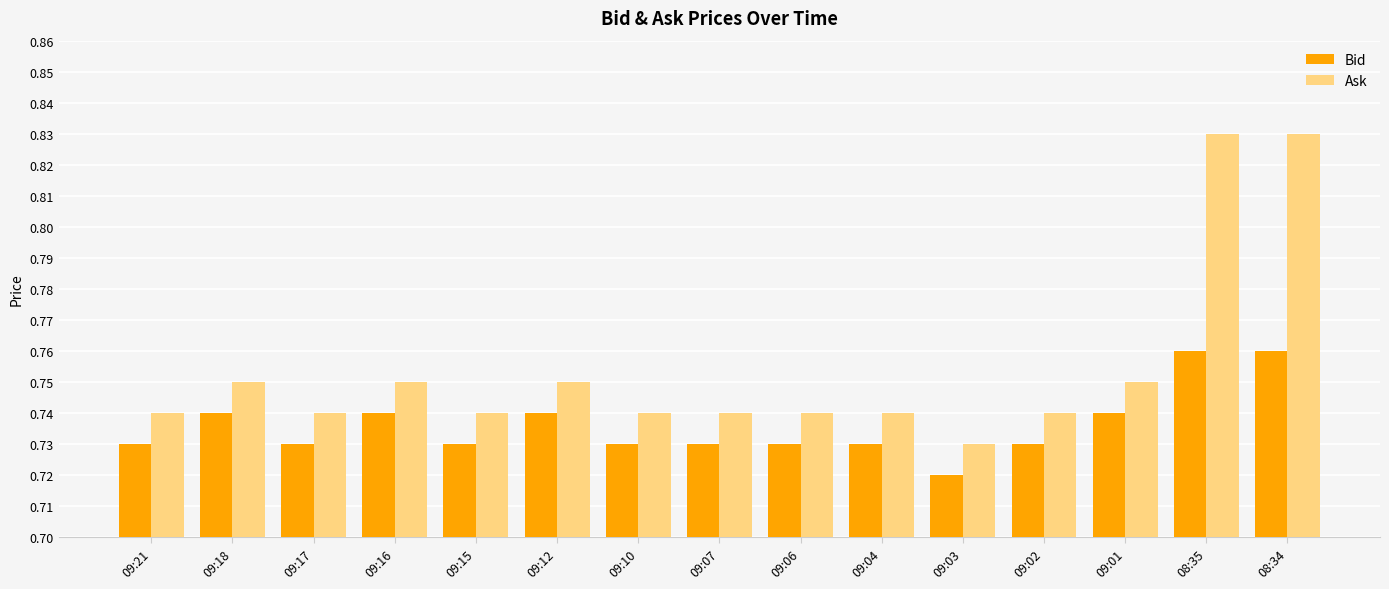

True or false: Bid has a value of 1.3 at 09:18.

False